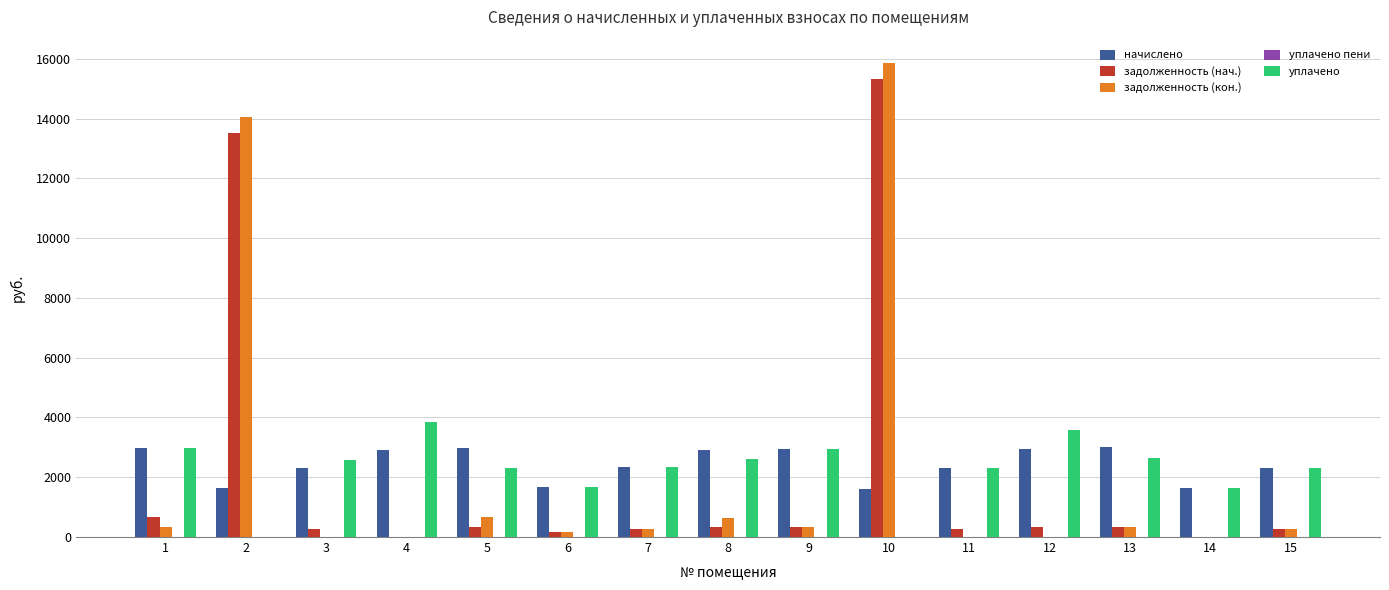

What is the sum of the задолженность (нач.) values at 12 and 7?

586.7